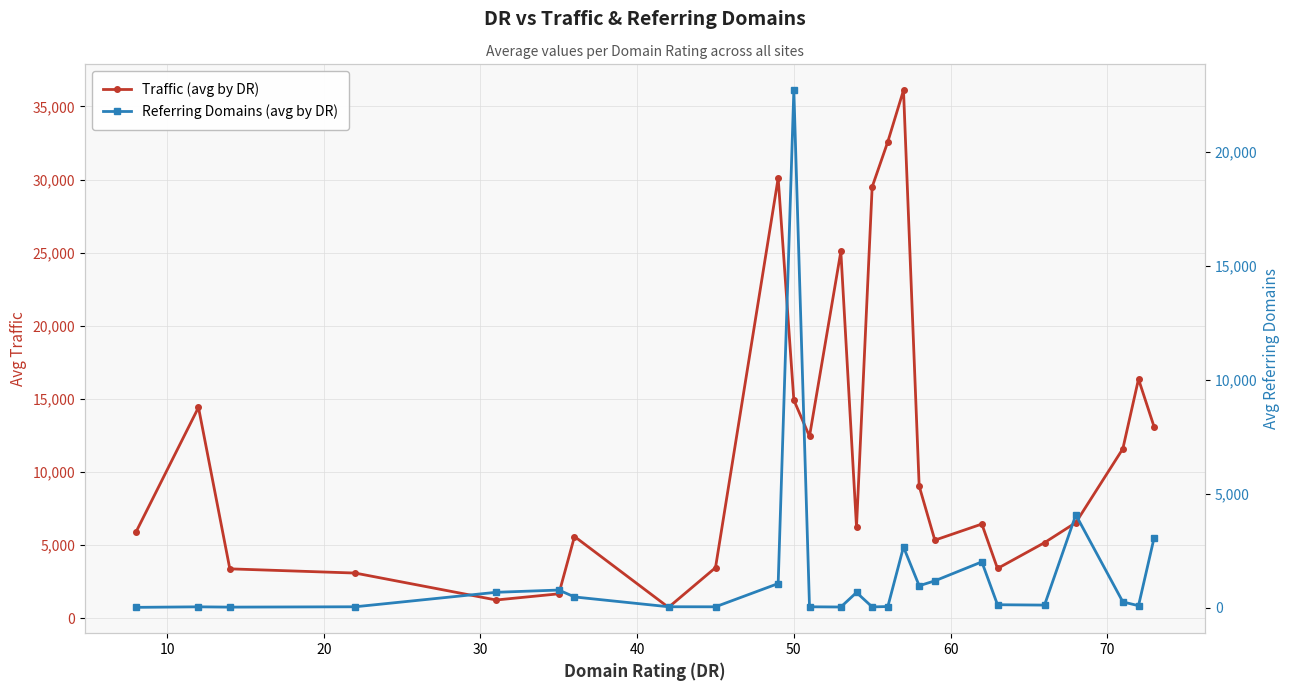

In Traffic (avg by DR), how many points are lower than both neighbors (excluding endpoints)?

6